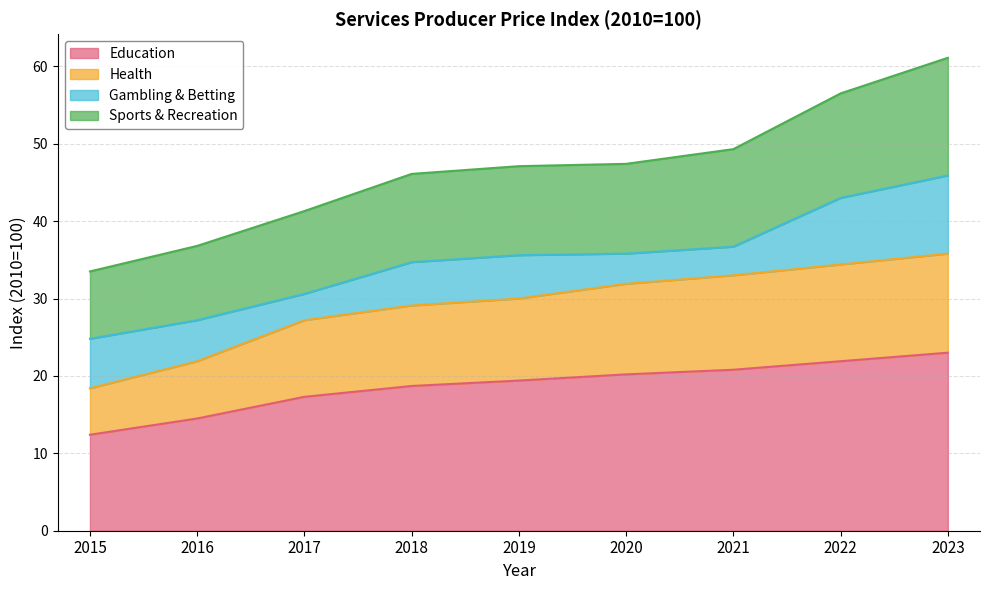

What is the difference between the Education values at 2019 and 2021?

1.4